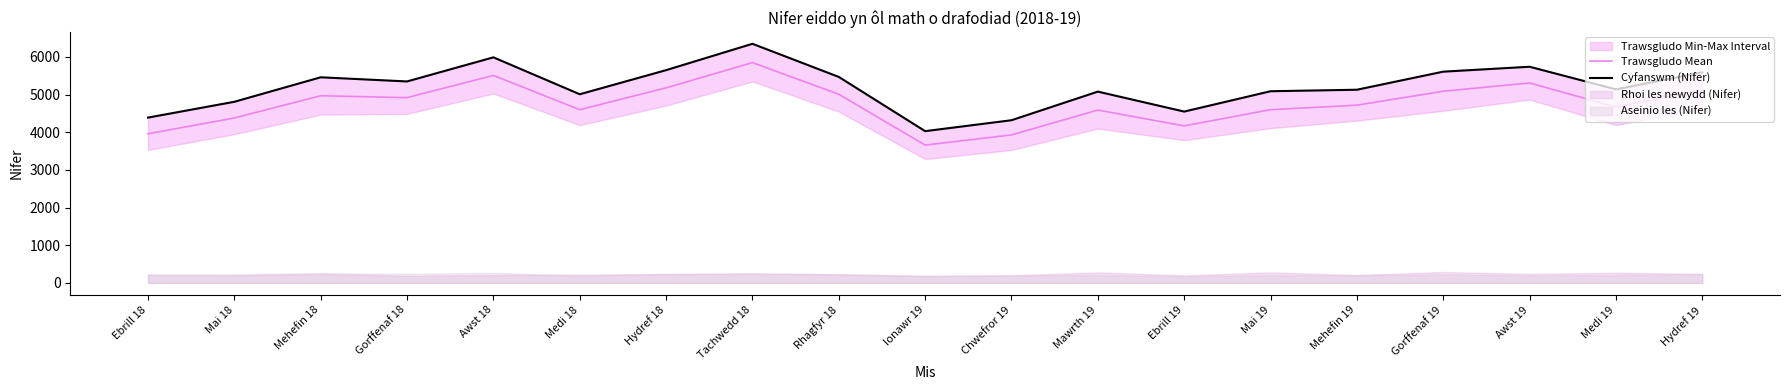

What is the label of the 14th point from the right?

Medi 18